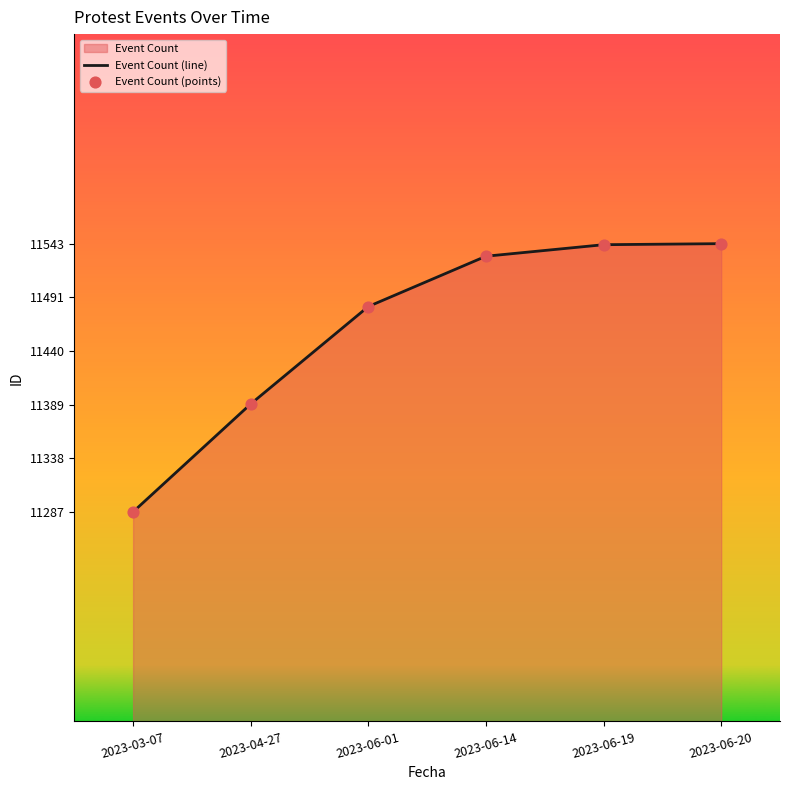

At which category is the sum across all series the highest?

2023-06-20